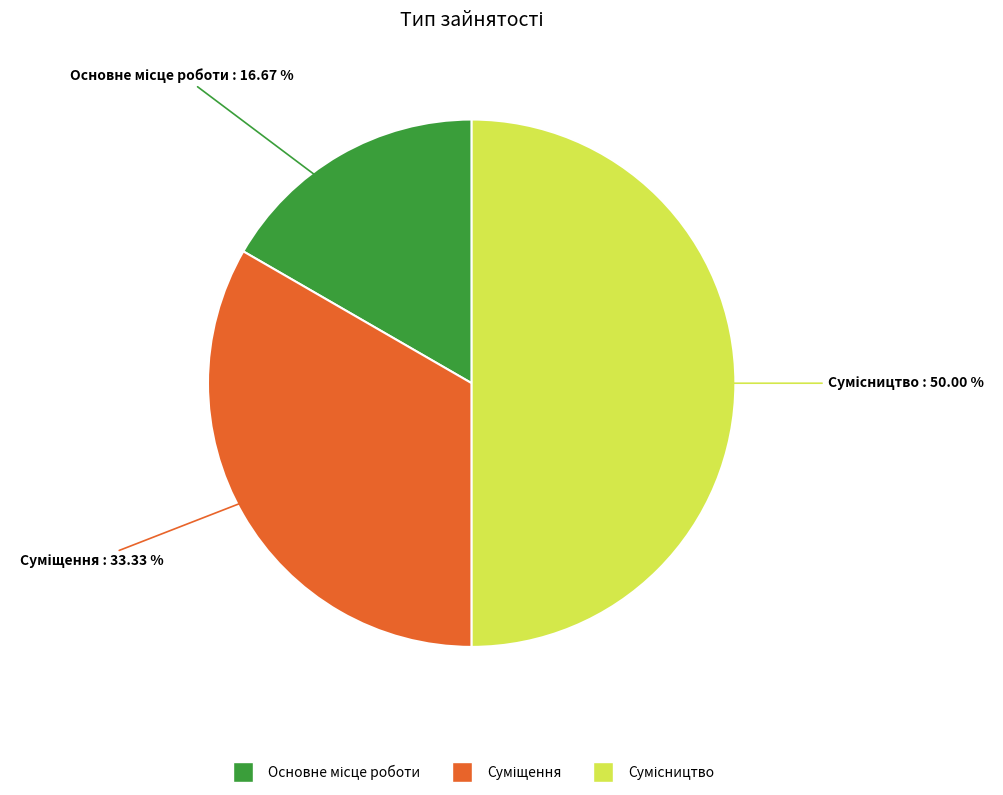

Which slice is the largest?

Сумісництво